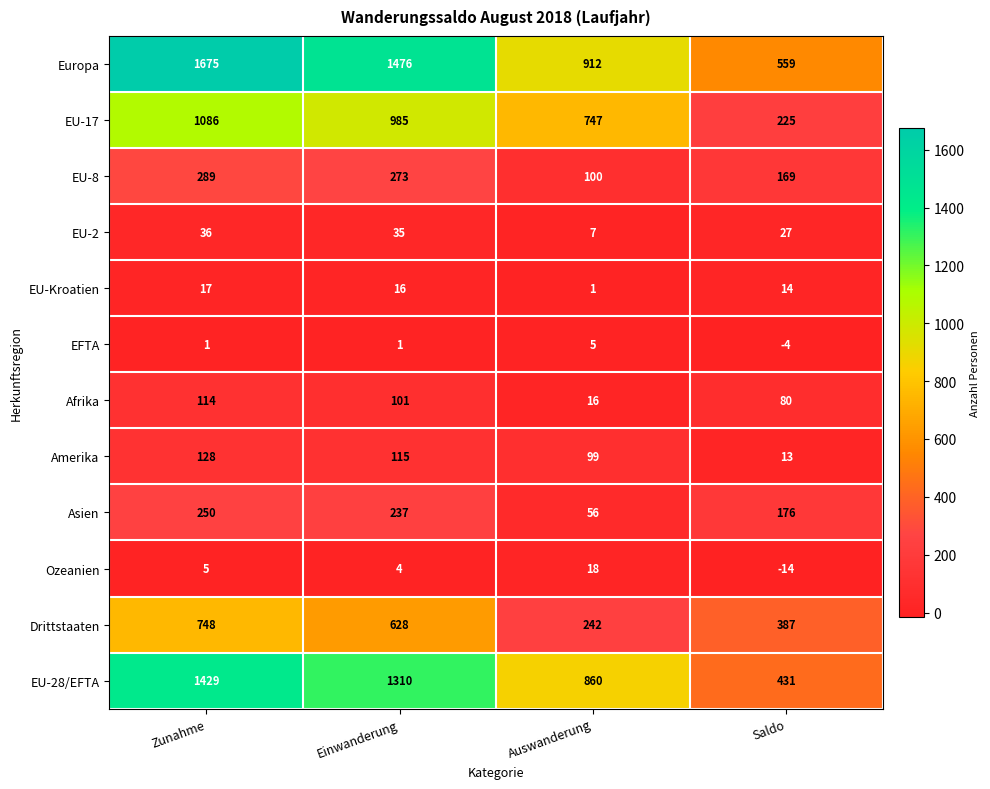

What is the total value across all series at Zunahme?

5778